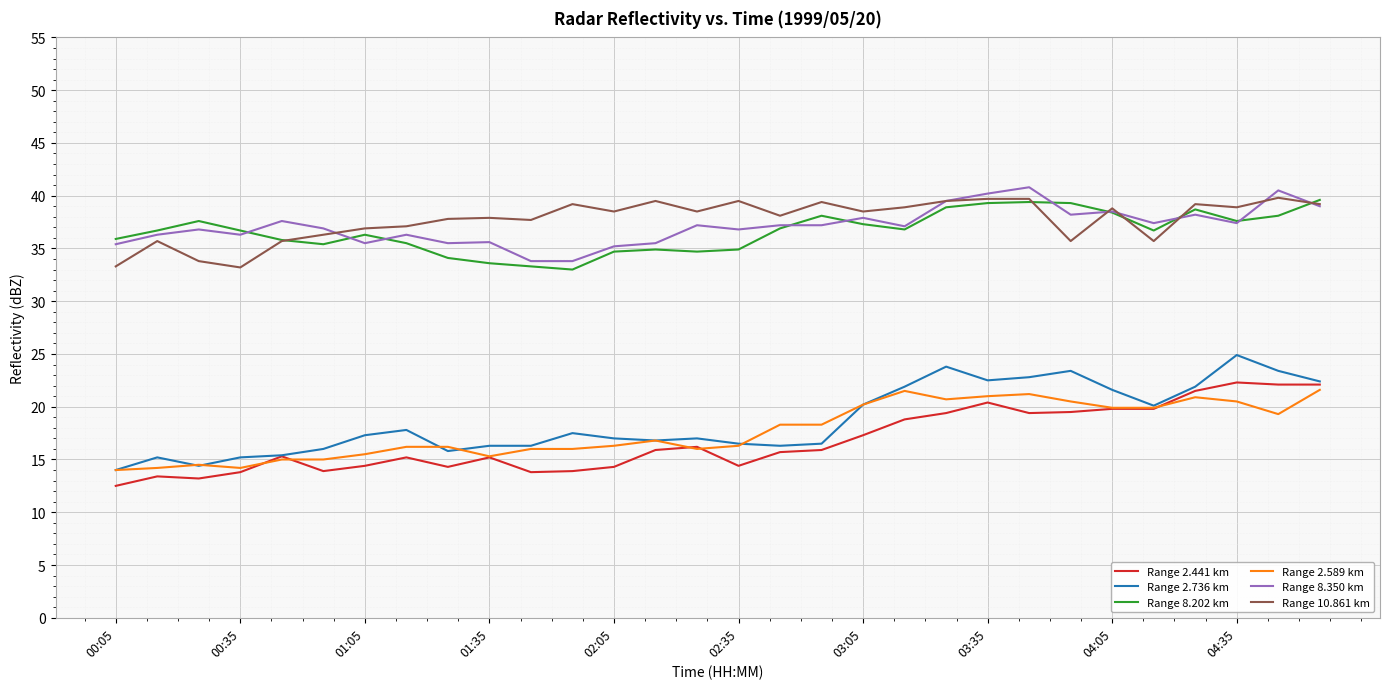

What is the maximum value shown in the chart?

40.8